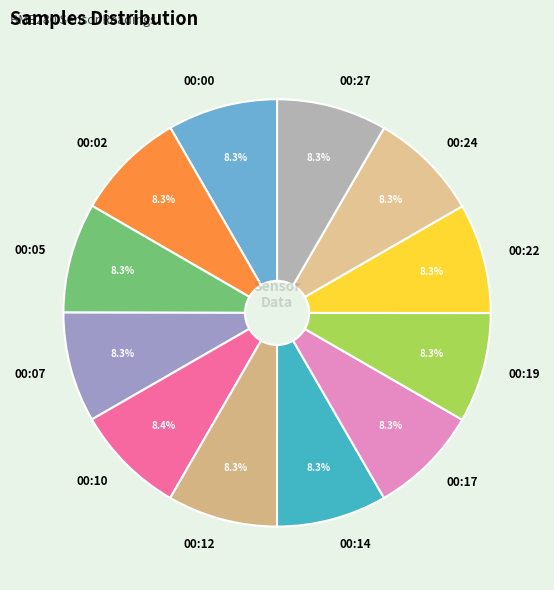

Approximately how many times larger is the value at 00:00 compared to 00:22?

1.0